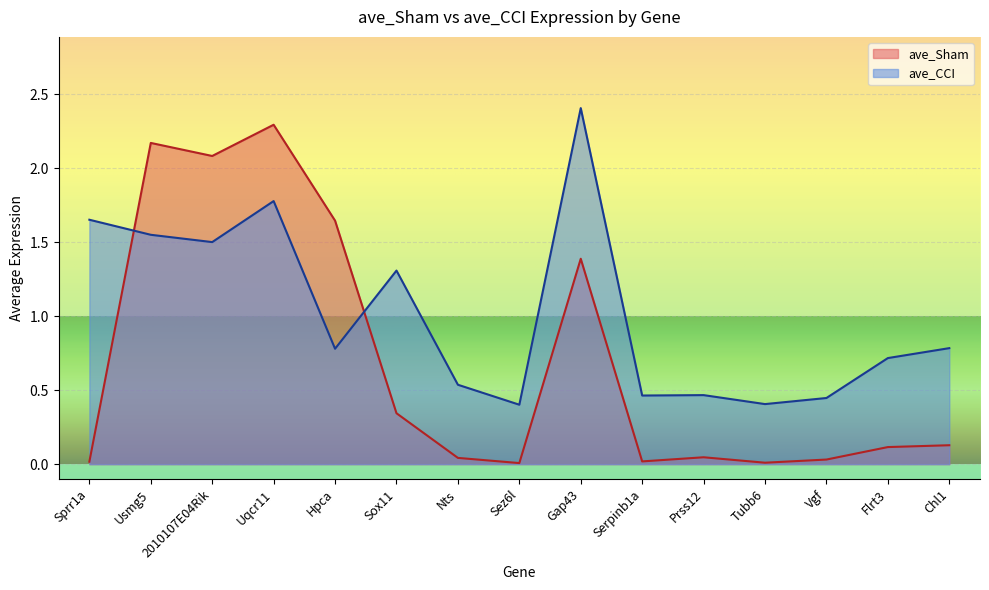

Rank the series at Sox11 from highest to lowest value.

ave_CCI, ave_Sham